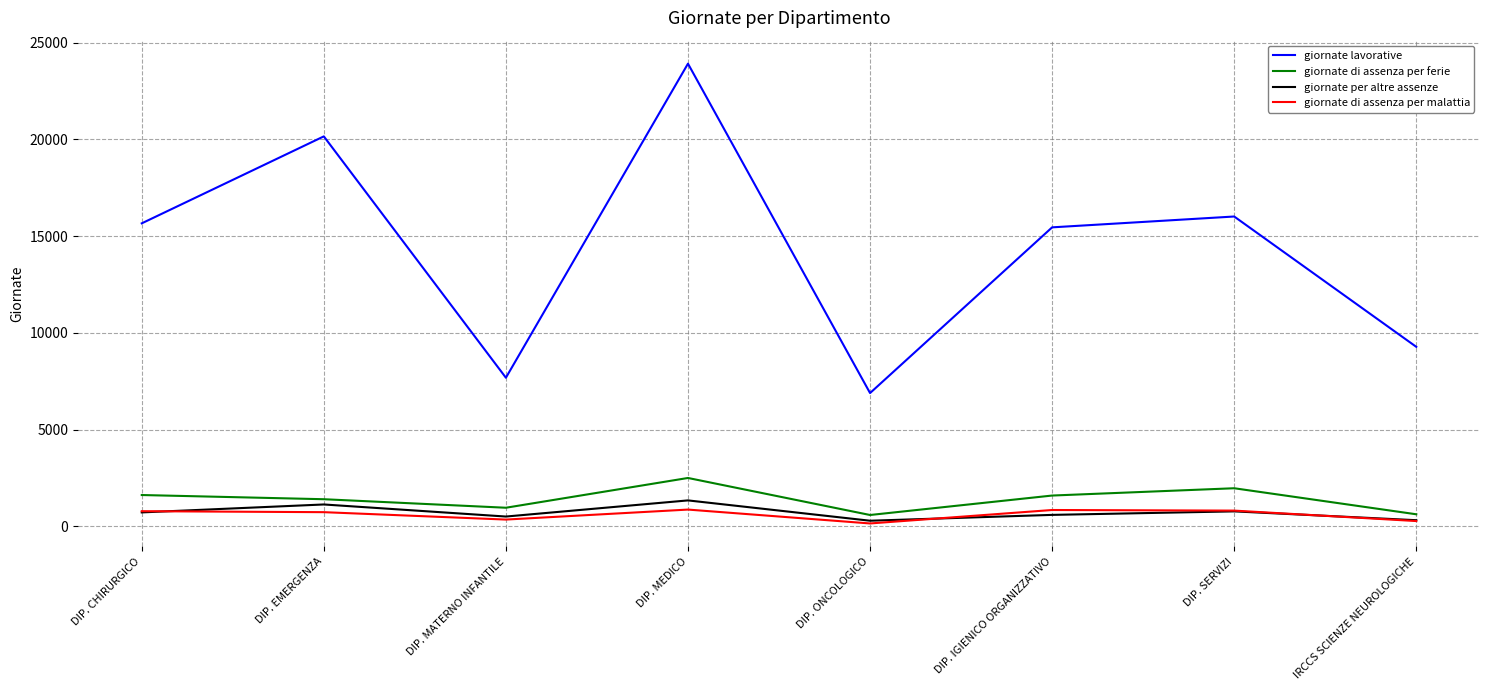

Which series has the largest total across all categories?

giornate lavorative